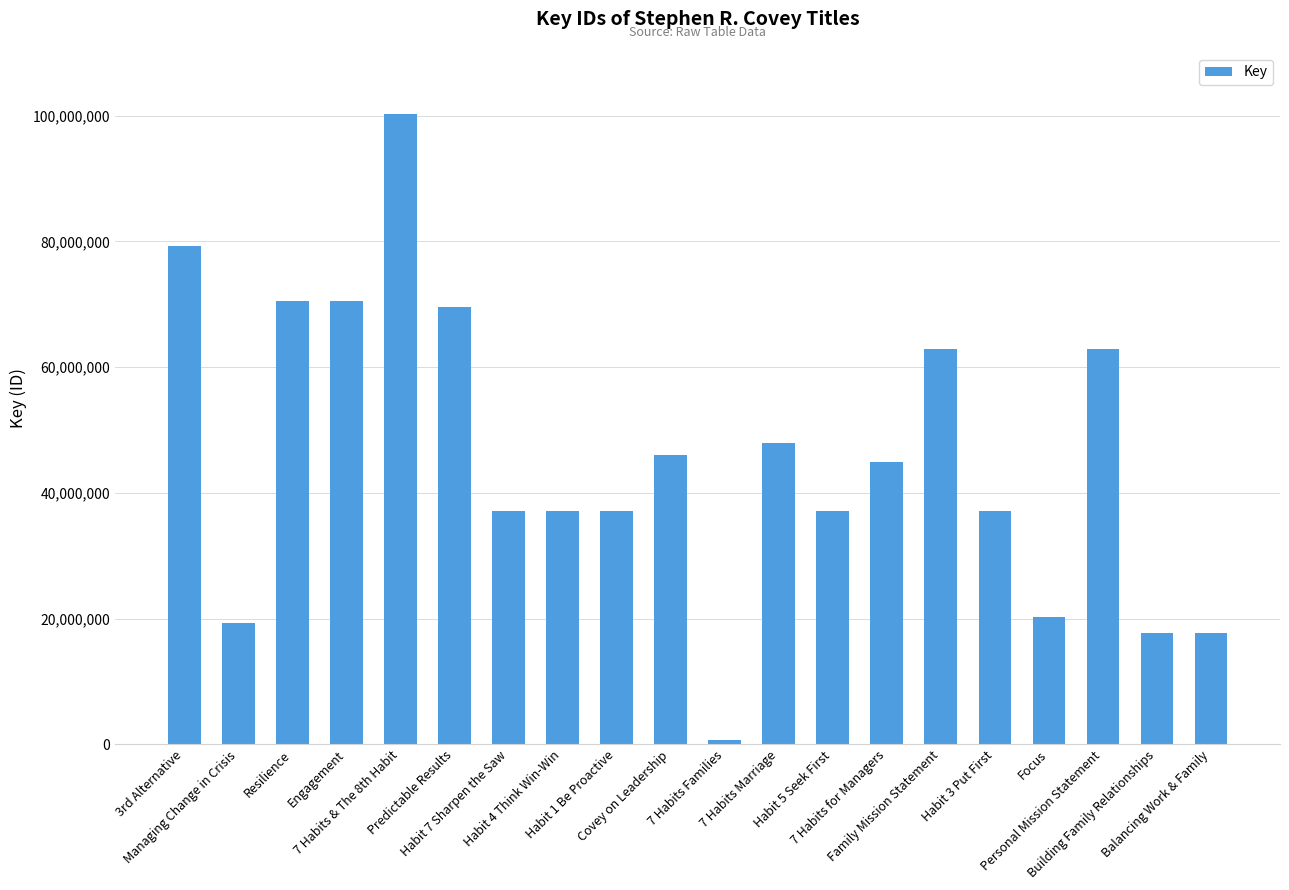

What position from the right is 7 Habits & The 8th Habit?

16